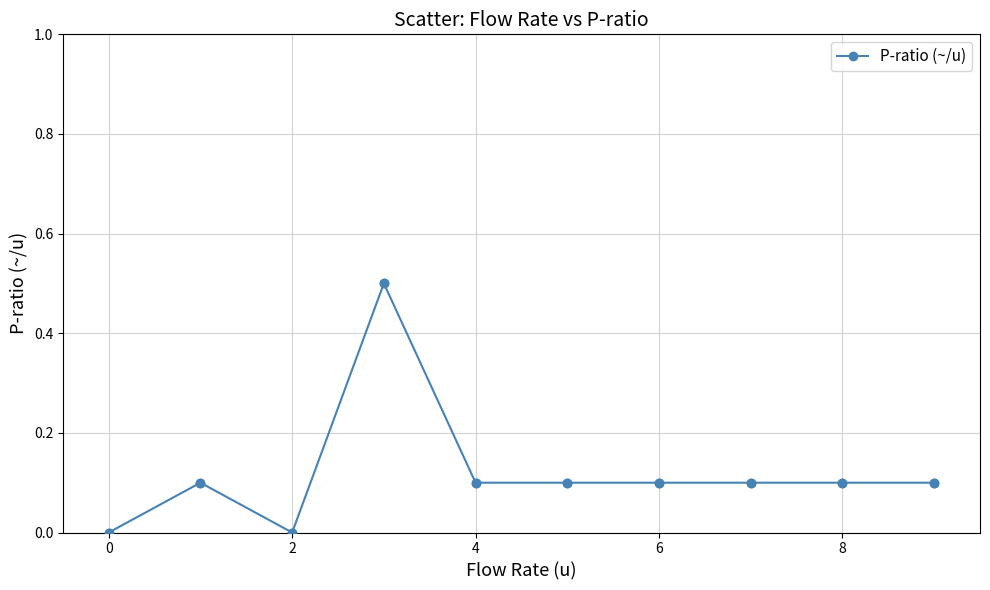

True or false: there are more than 1 points higher than both neighbors.

True